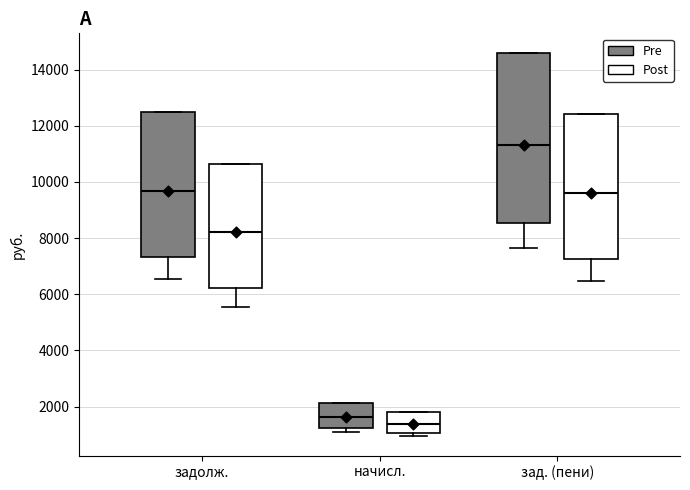

Which box's median line is the lowest?

начисл. (Post)